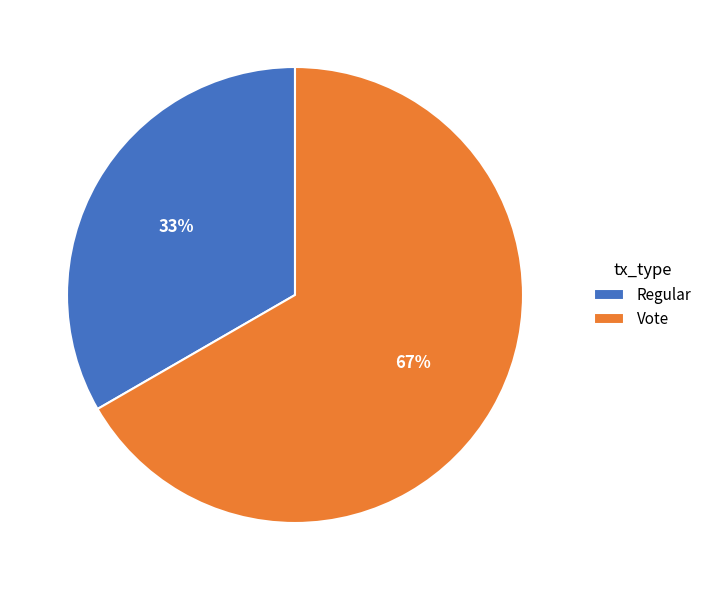

Approximately how many times larger is the value at Vote compared to Regular?

2.0